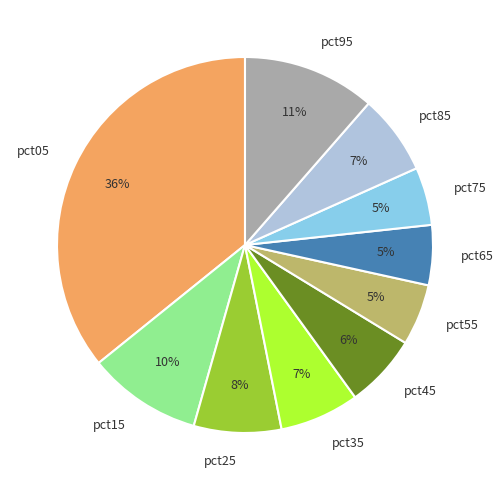

Is there any slice that represents more than half of the pie?

No